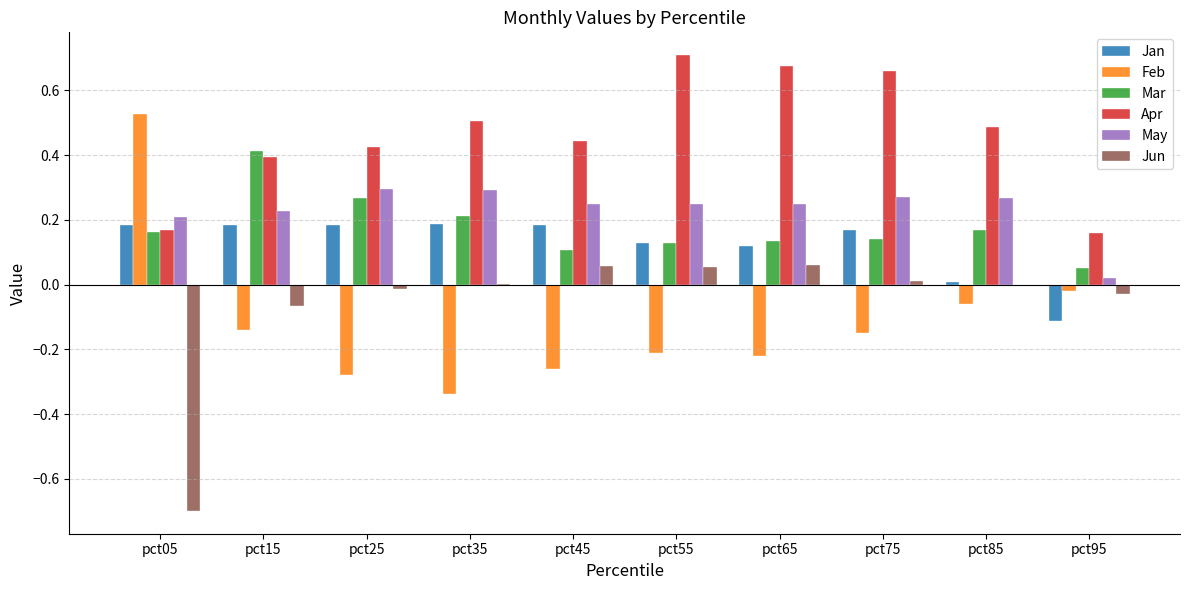

True or false: Apr has a value of 0.2 at pct25.

False